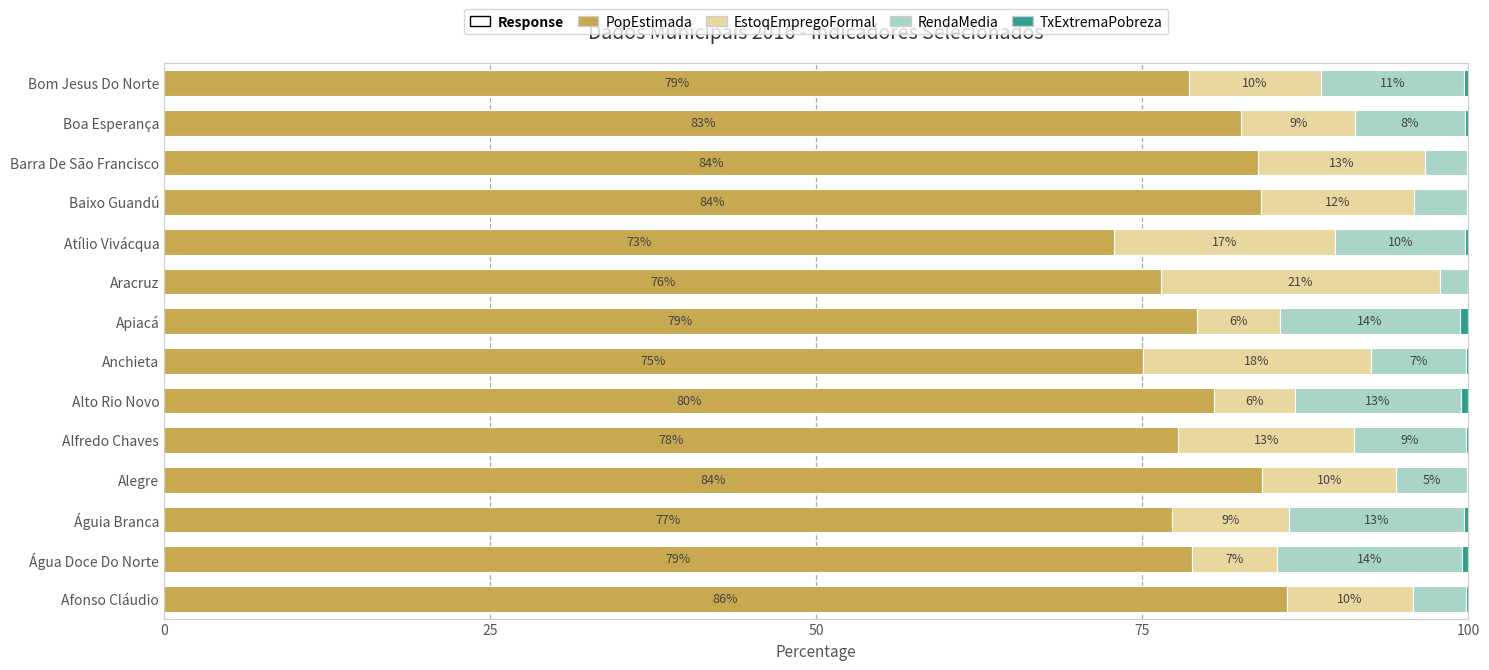

What is the maximum value for PopEstimada?

86.1